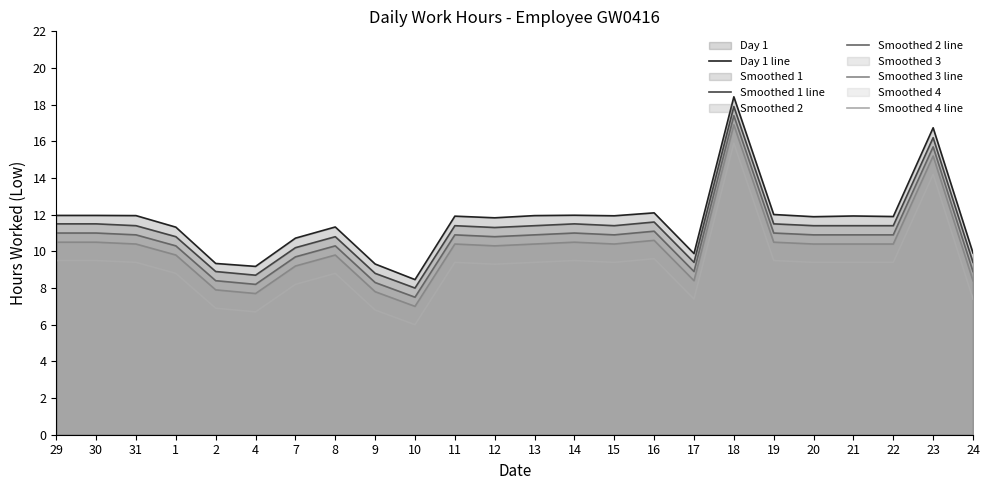

Reading left to right, what are all the values shown in this chart?

Day 1 line: 12.0	12.0	11.9	11.3	9.3	9.2	10.7	11.3	9.3	8.5	11.9	11.8	11.9	12.0	11.9	12.1	9.9	18.4	12.0	11.9	11.9	11.9	16.7	9.9
Smoothed 1 line: 11.5	11.5	11.4	10.8	8.9	8.7	10.2	10.8	8.8	8.0	11.4	11.3	11.4	11.5	11.4	11.6	9.4	17.9	11.5	11.4	11.4	11.4	16.2	9.4
Smoothed 2 line: 11.0	11.0	10.9	10.3	8.4	8.2	9.7	10.3	8.3	7.5	10.9	10.8	10.9	11.0	10.9	11.1	8.9	17.4	11.0	10.9	10.9	10.9	15.7	8.9
Smoothed 3 line: 10.5	10.5	10.4	9.8	7.9	7.7	9.2	9.8	7.8	7.0	10.4	10.3	10.4	10.5	10.4	10.6	8.4	16.9	10.5	10.4	10.4	10.4	15.2	8.4
Smoothed 4 line: 9.5	9.5	9.4	8.8	6.9	6.7	8.2	8.8	6.8	6.0	9.4	9.3	9.4	9.5	9.4	9.6	7.4	15.9	9.5	9.4	9.4	9.4	14.2	7.4